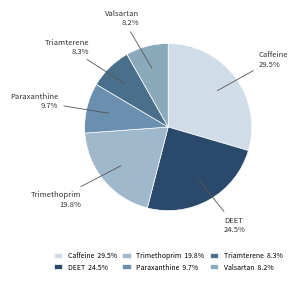

Does DEET account for over 50% of the chart?

No